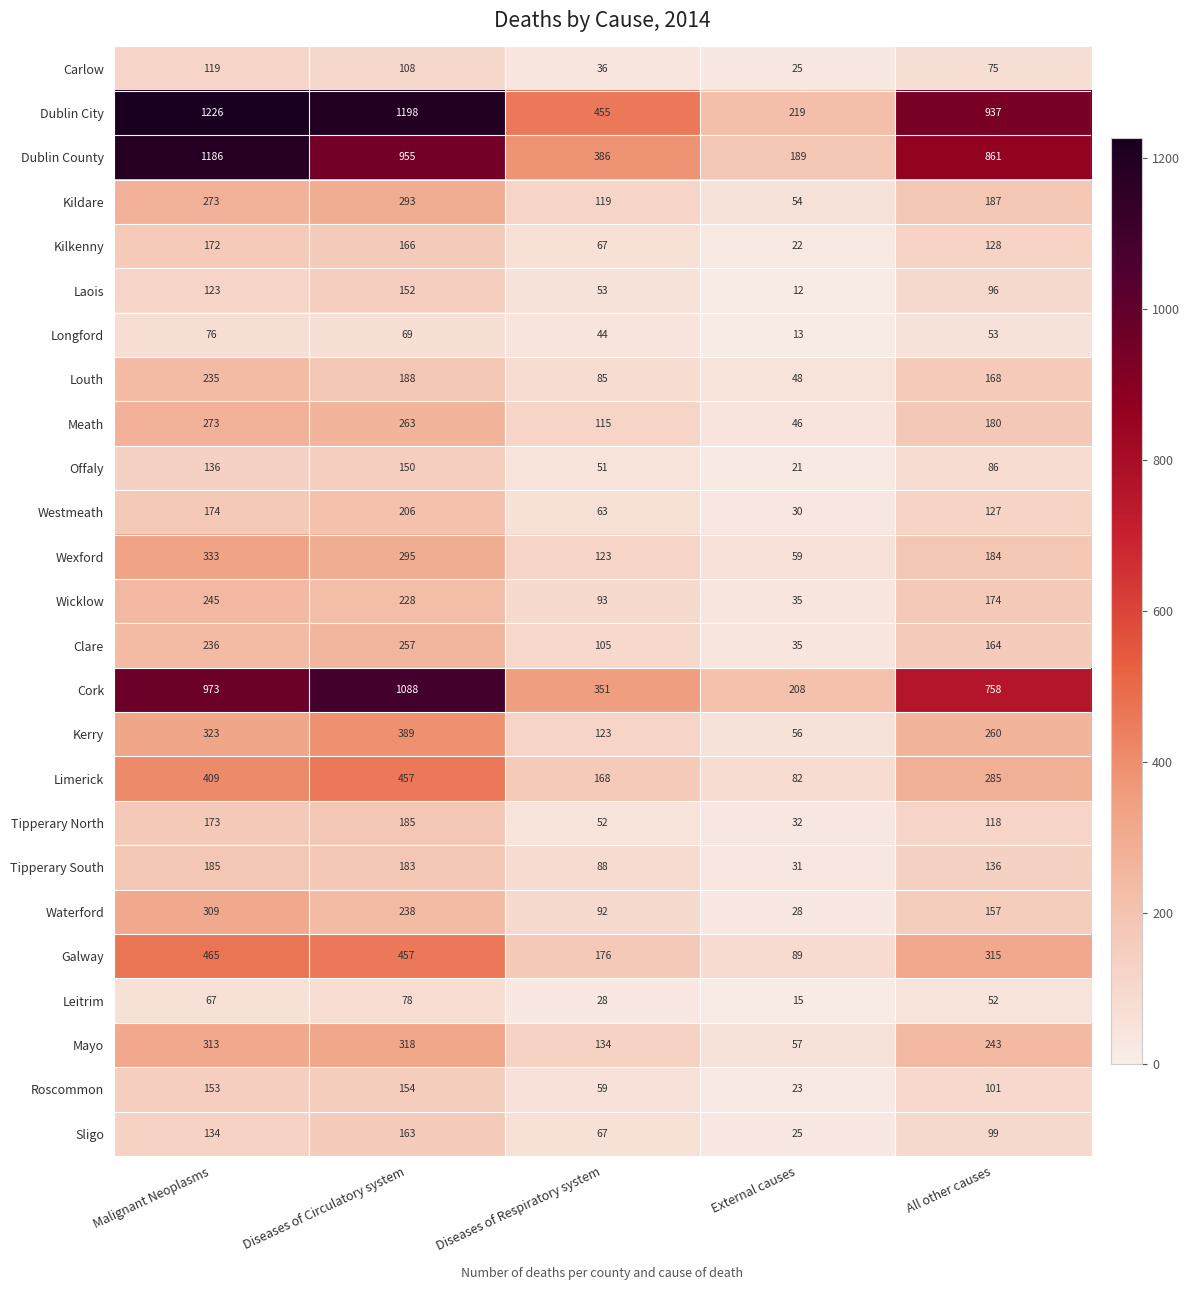

At which label is Wicklow closest to 140?

All other causes